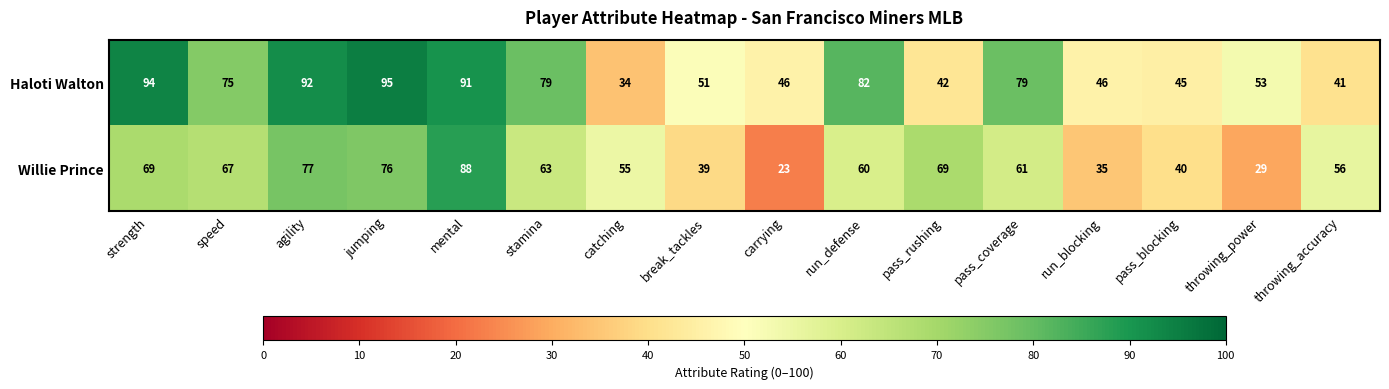

At catching, list the series in order from largest to smallest.

Willie Prince, Haloti Walton